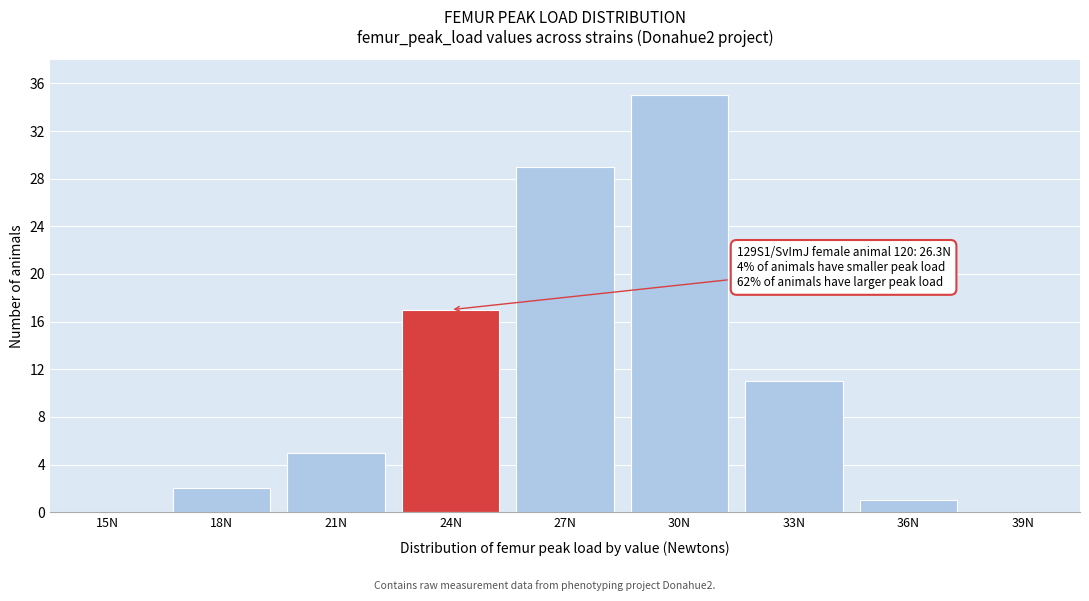

Reading right to left, what are all the values shown in this chart?

39N=0	36N=1	33N=11	30N=35	27N=29	24N=17	21N=5	18N=2	15N=0